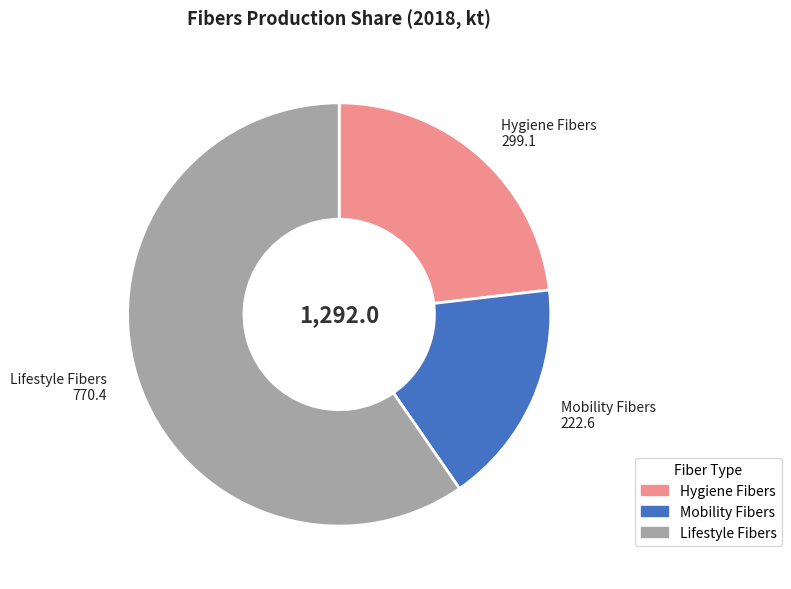

How many segments does this pie chart have?

3